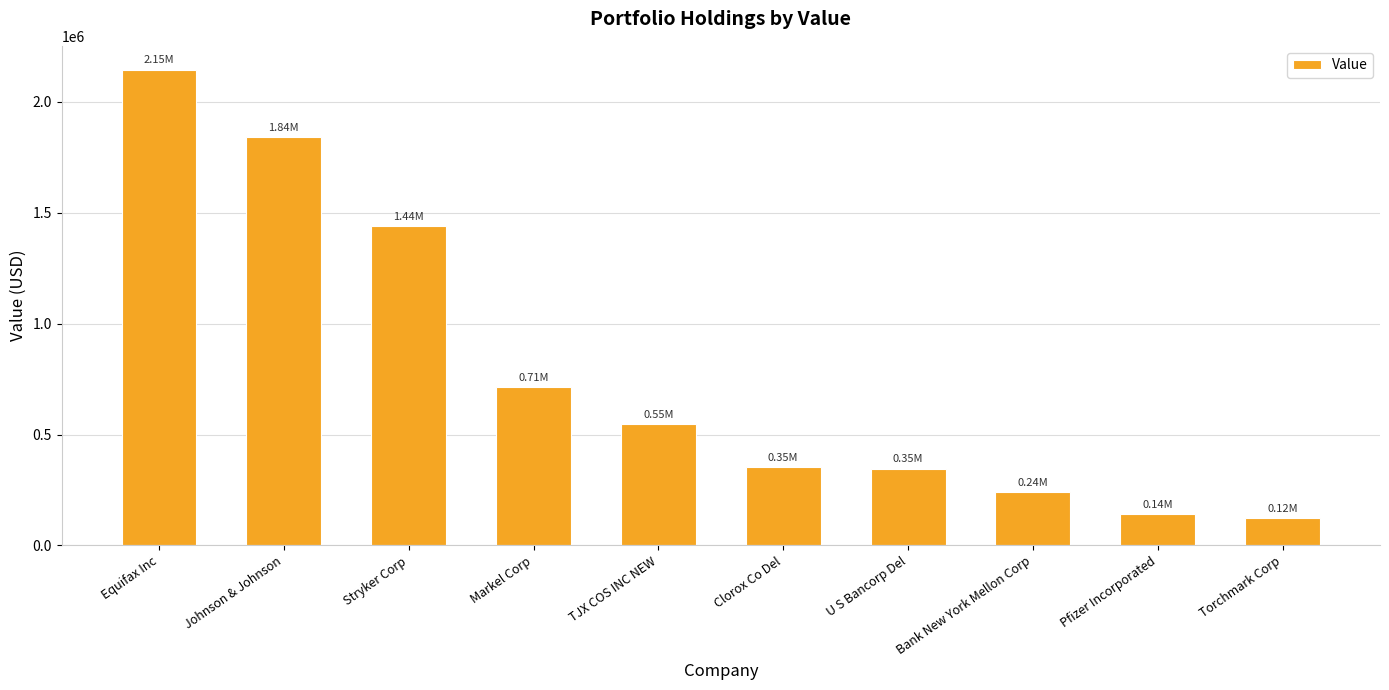

What is the label of the 3rd bar from the right?

Bank New York Mellon Corp